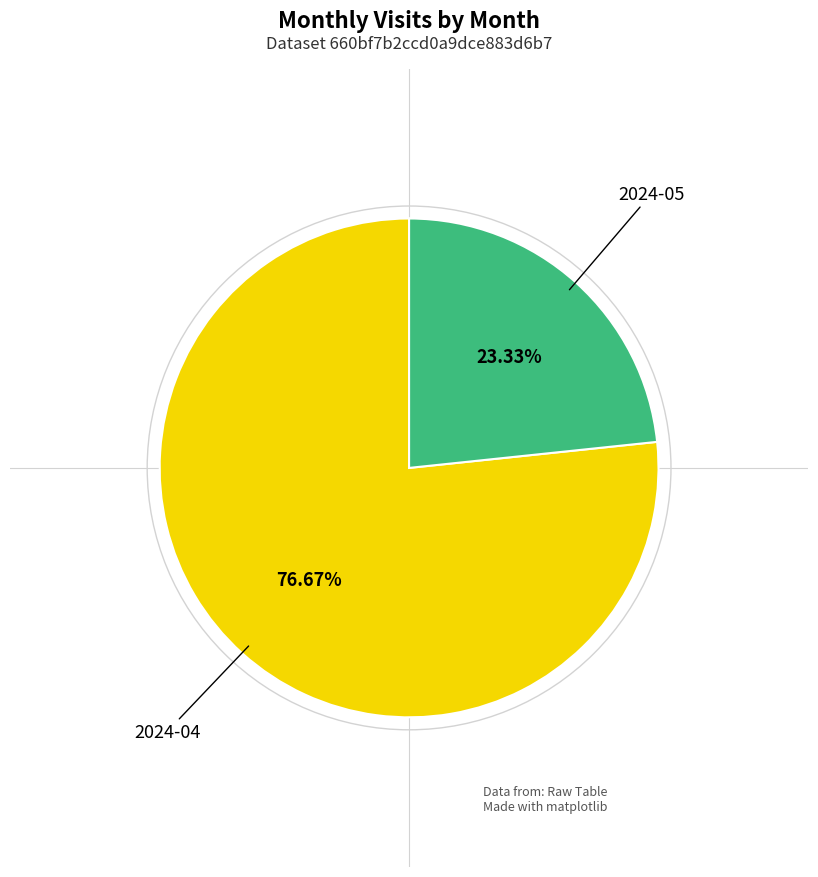

The 2024-05 slice represents 23% of the pie. True or false?

True